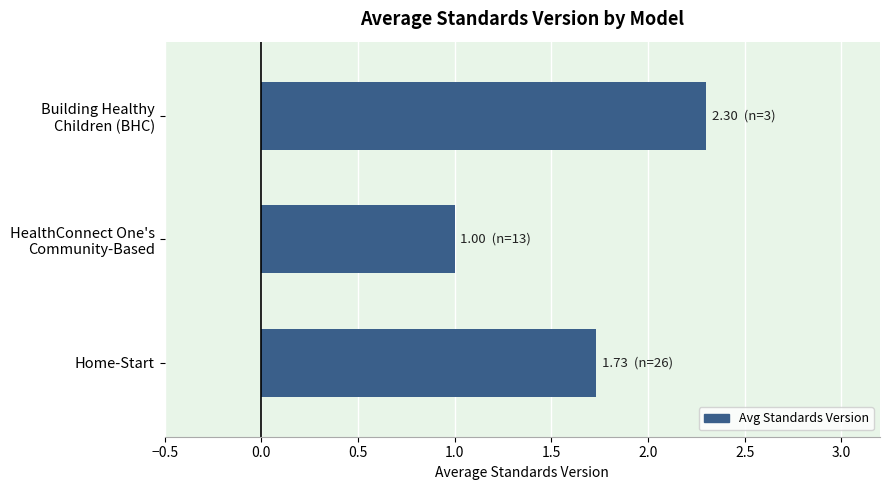

Are the bars grouped side by side (vs. stacked)?

No